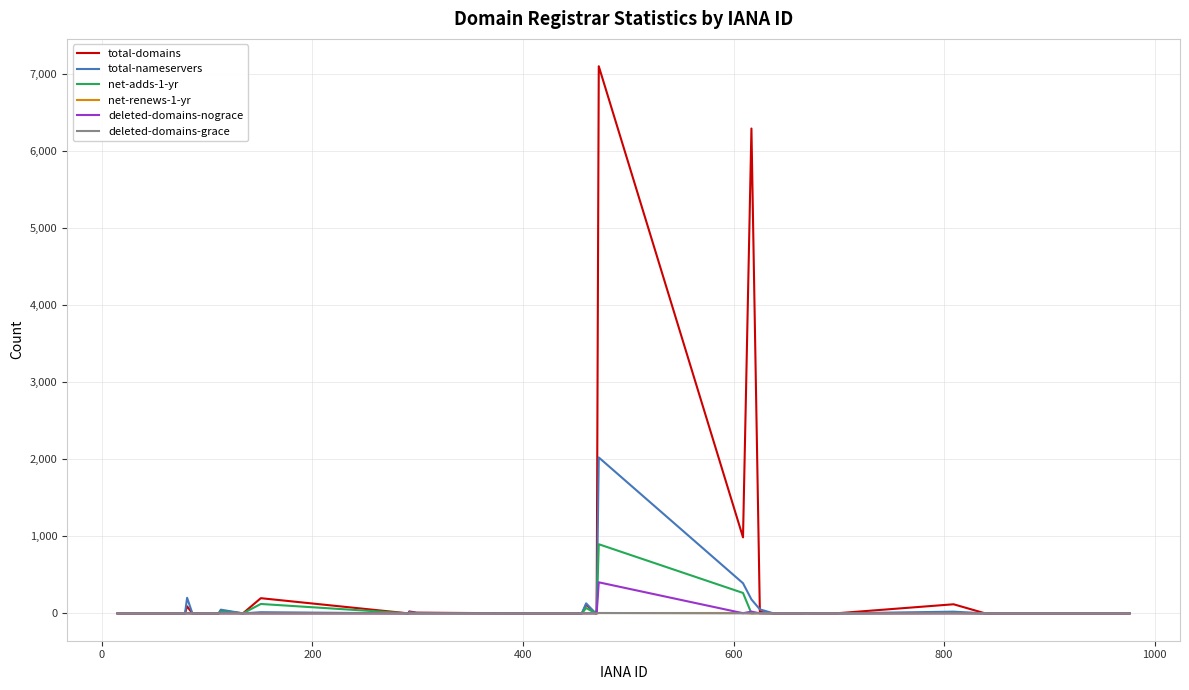

What is the greatest value displayed?

7099